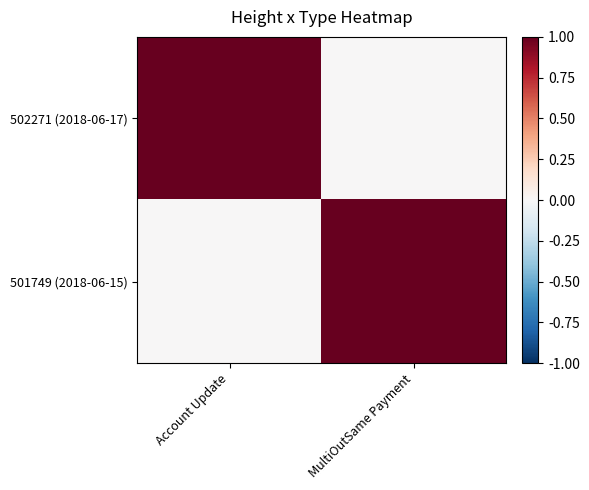

At which category is the sum across all series the highest?

Account Update